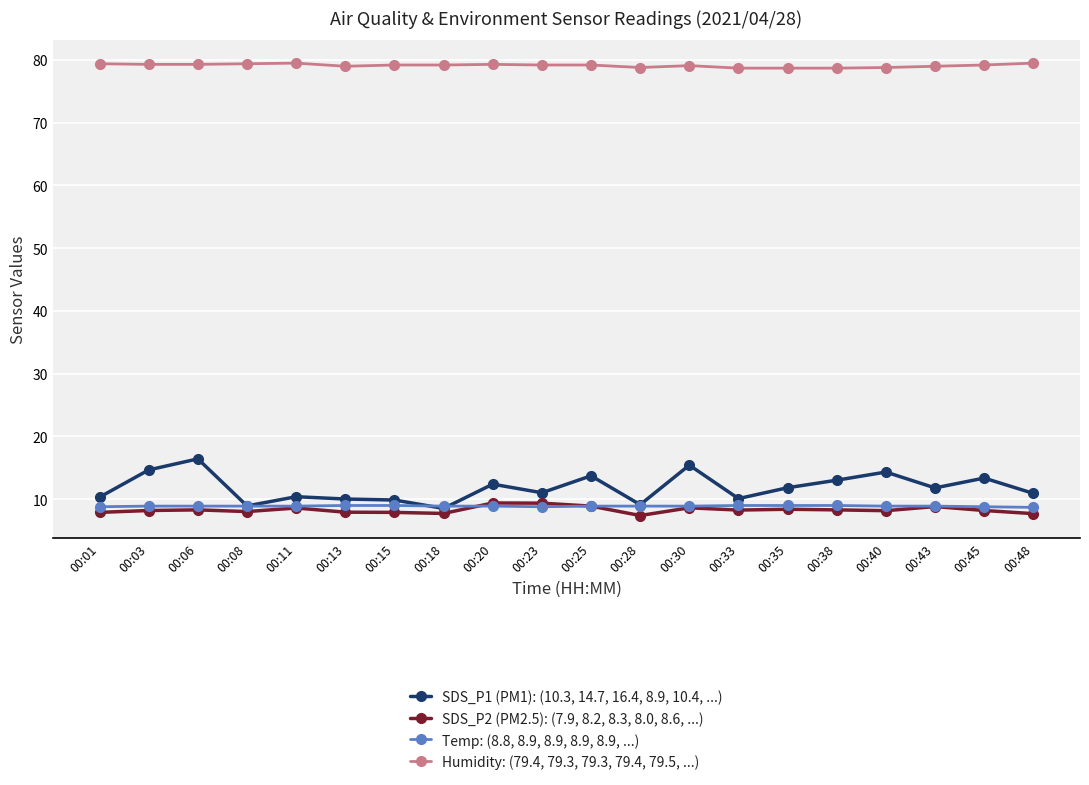

What is the difference between the highest and lowest values at 00:38?

70.4